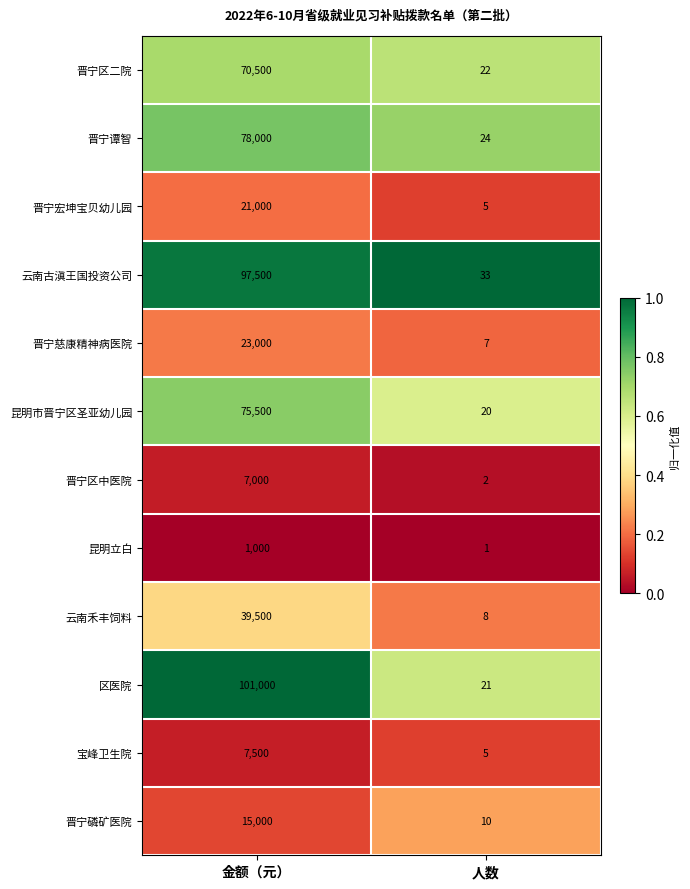

True or false: 云南禾丰饲料 has a value of 20700 at 金额（元）.

False